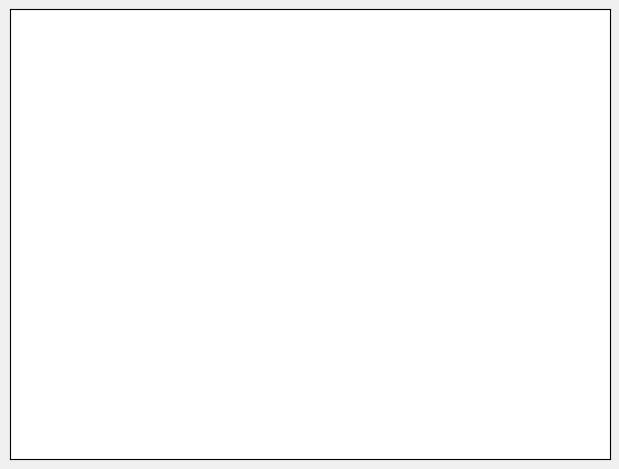

Rank the categories by value from highest to lowest.

McKenna Apr 87 28, McKenna Apr 87 34